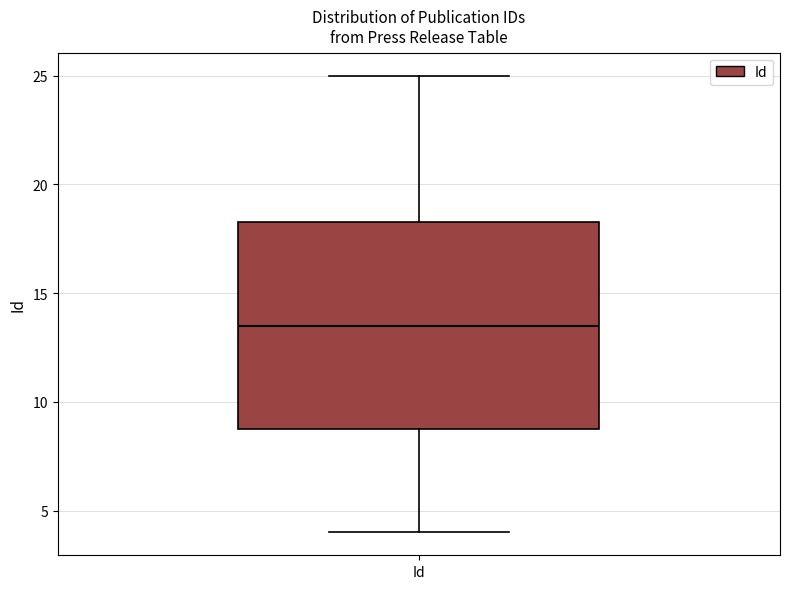

Transcribe this box plot: give where the median line is, the range the box spans, and where the two whiskers end, as read against the y-axis. The values are not printed on the chart, so give them approximately, as read against the axis.

median 13.5, box 9.0 to 18.5, whiskers 4.0 to 25.0